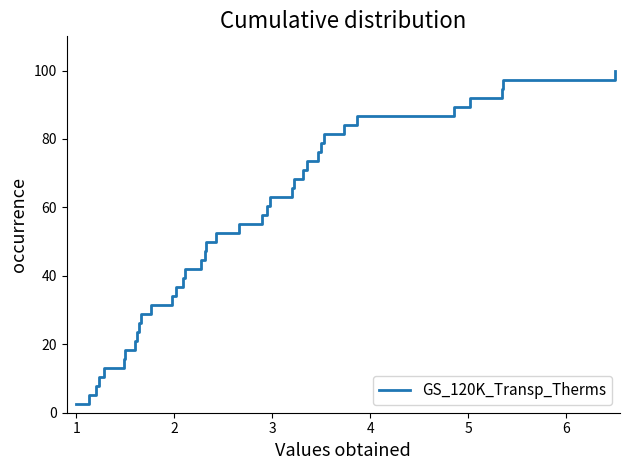

What is the difference between the maximum and minimum values?

97.4